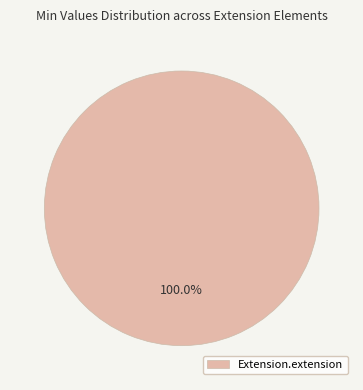

Does Extension.extension account for over 50% of the chart?

Yes